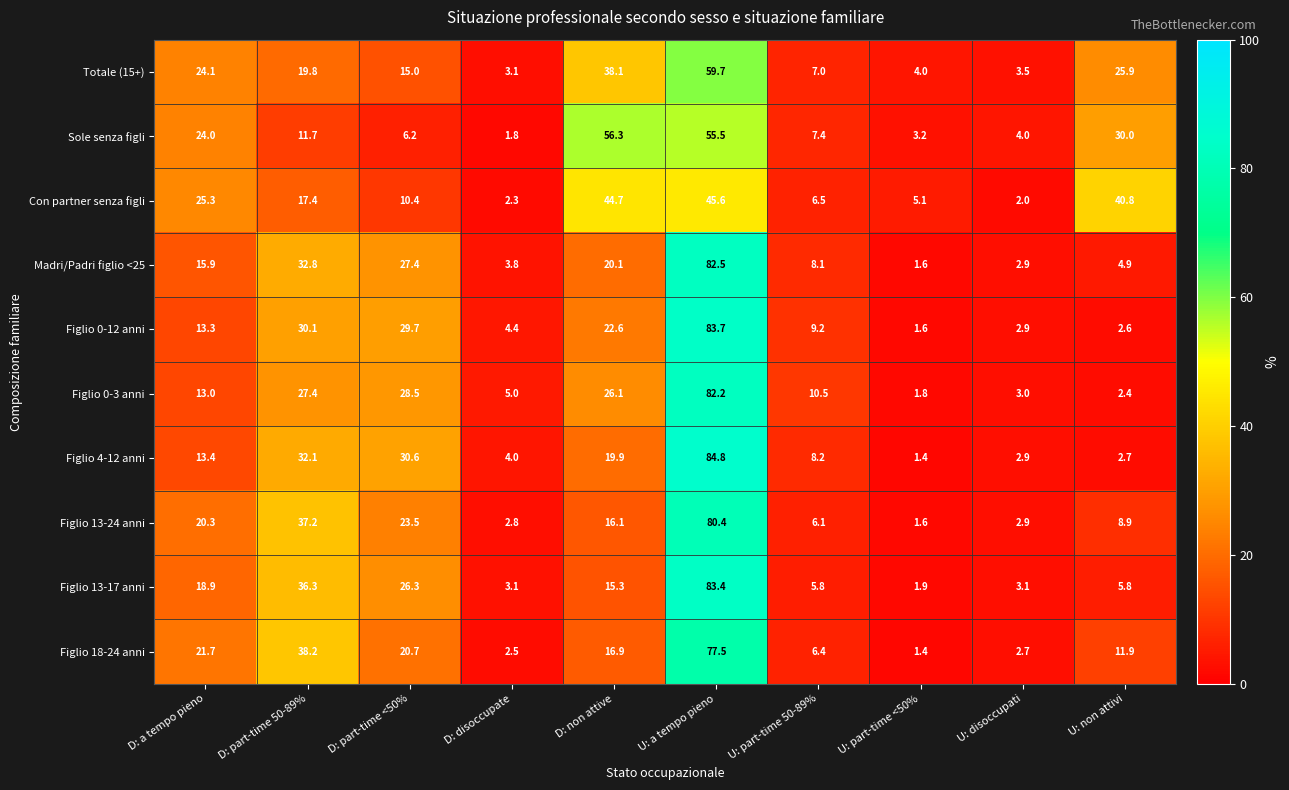

Which category has the highest value in the Con partner senza figli series?

U: a tempo pieno